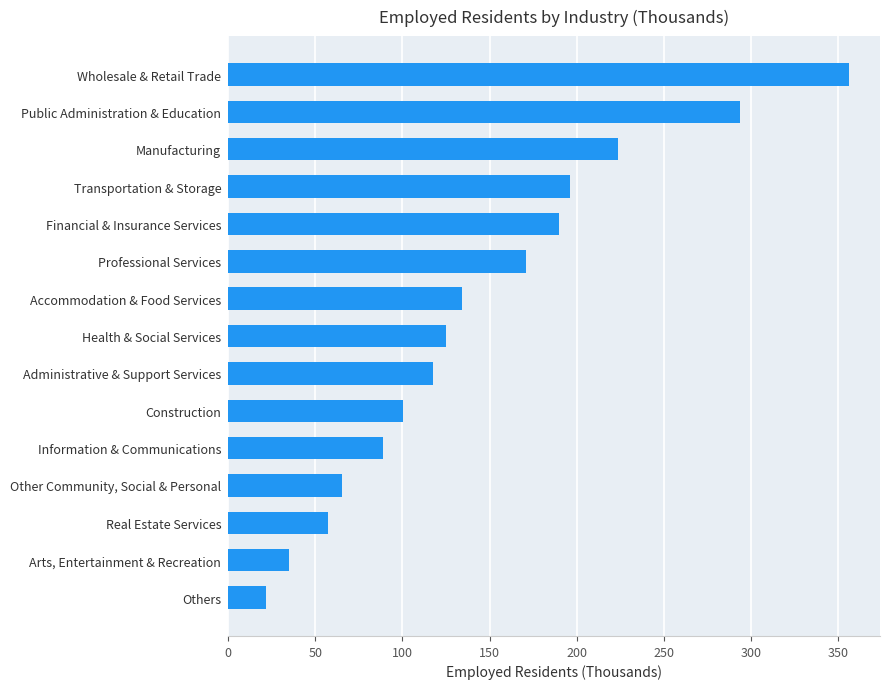

Reading top to bottom, what are all the values shown in this chart?

Wholesale & Retail Trade=356.2	Public Administration & Education=293.7	Manufacturing=223.6	Transportation & Storage=195.9	Financial & Insurance Services=189.6	Professional Services=170.8	Accommodation & Food Services=134.4	Health & Social Services=124.8	Administrative & Support Services=117.3	Construction=100.6	Information & Communications=88.7	Other Community, Social & Personal=65.5	Real Estate Services=57.6	Arts, Entertainment & Recreation=35.2	Others=21.7